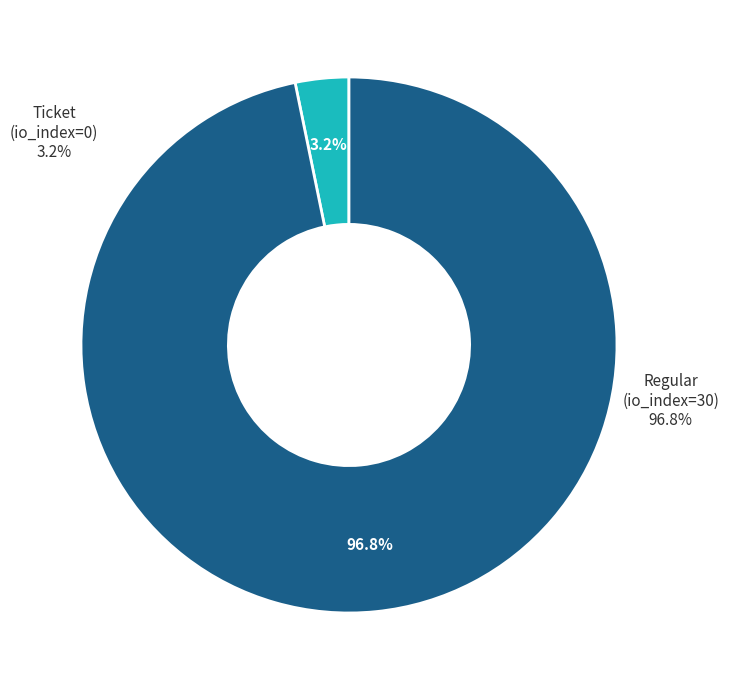

Does Regular (io_index=30) account for over 50% of the chart?

Yes